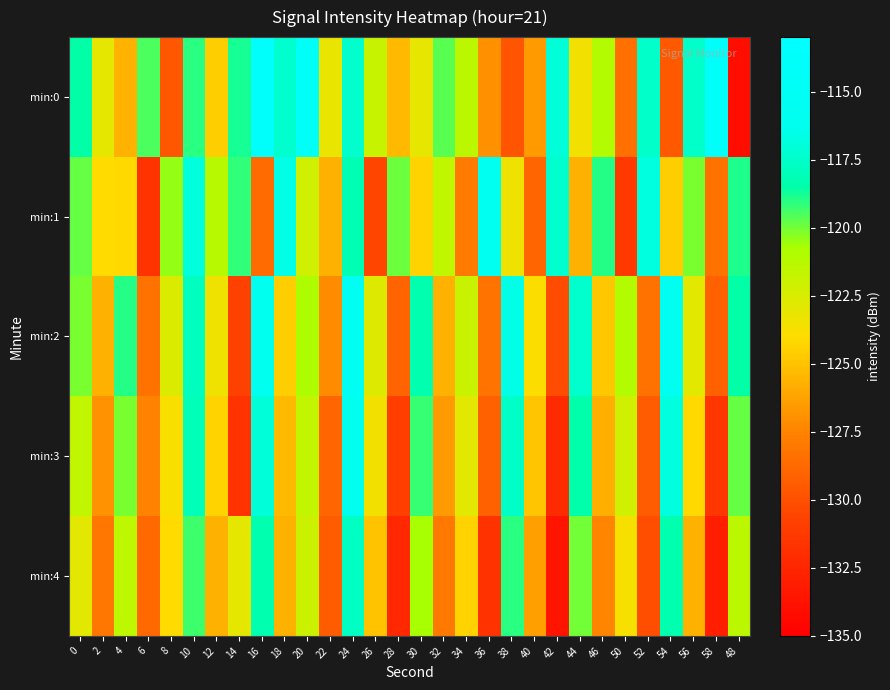

Reading left to right, transcribe all the data shown in this chart.

min:0: 0=-118.6	2=-123.0	4=-125.5	6=-119.5	8=-129.7	10=-119.1	12=-124.6	14=-118.8	16=-114.0	18=-117.4	20=-114.6	22=-123.2	24=-117.4	26=-121.8	28=-125.4	30=-123.1	32=-119.6	34=-121.4	36=-126.9	38=-129.7	40=-126.5	42=-117.0	44=-123.5	46=-121.1	50=-128.4	52=-117.5	54=-129.5	56=-117.5	58=-114.3	48=-134.0
min:1: 0=-119.8	2=-124.0	4=-124.2	6=-131.6	8=-120.4	10=-116.9	12=-121.2	14=-119.1	16=-128.6	18=-116.6	20=-122.1	22=-125.7	24=-118.2	26=-130.5	28=-119.9	30=-124.3	32=-121.6	34=-127.9	36=-115.7	38=-123.5	40=-128.9	42=-117.3	44=-125.7	46=-119.0	50=-131.2	52=-116.8	54=-124.6	56=-120.1	58=-128.3	48=-118.9
min:2: 0=-120.1	2=-125.7	4=-119.0	6=-128.3	8=-122.6	10=-117.9	12=-123.5	14=-130.8	16=-116.2	18=-124.6	20=-120.9	22=-127.1	24=-115.5	26=-122.8	28=-129.0	30=-118.3	32=-125.7	34=-121.9	36=-128.2	38=-116.6	40=-123.9	42=-130.1	44=-117.5	46=-124.8	50=-121.0	52=-128.3	54=-115.7	56=-122.9	58=-129.2	48=-118.6
min:3: 0=-121.6	2=-126.9	4=-120.1	6=-127.5	8=-123.8	10=-118.0	12=-124.3	14=-131.7	16=-117.0	18=-125.3	20=-121.7	22=-128.9	24=-116.2	26=-123.6	28=-130.9	30=-119.2	32=-126.6	34=-122.9	36=-129.2	38=-117.6	40=-124.9	42=-132.1	44=-118.5	46=-125.8	50=-122.1	52=-129.5	54=-116.8	56=-124.1	58=-131.5	48=-119.8
min:4: 0=-122.9	2=-128.1	4=-121.5	6=-128.8	8=-124.0	10=-119.4	12=-125.7	14=-123.0	16=-118.4	18=-125.7	20=-122.0	22=-129.4	24=-117.7	26=-125.0	28=-132.4	30=-120.7	32=-128.0	34=-124.4	36=-131.7	38=-119.0	40=-126.4	42=-133.7	44=-120.0	46=-127.4	50=-123.7	52=-130.0	54=-118.4	56=-125.7	58=-133.0	48=-121.4